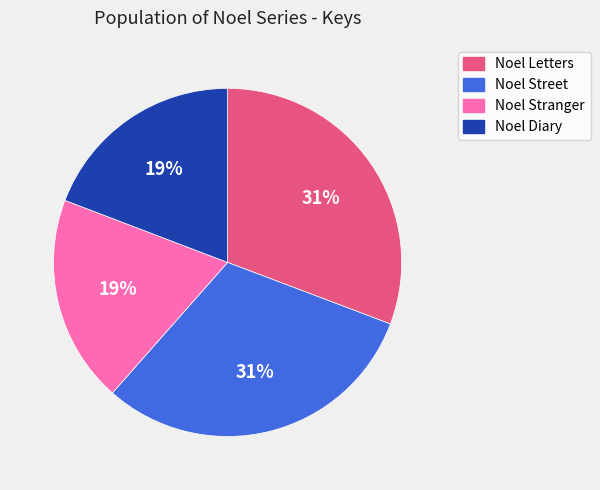

Combined, do Noel Stranger and Noel Diary account for over 50%?

No